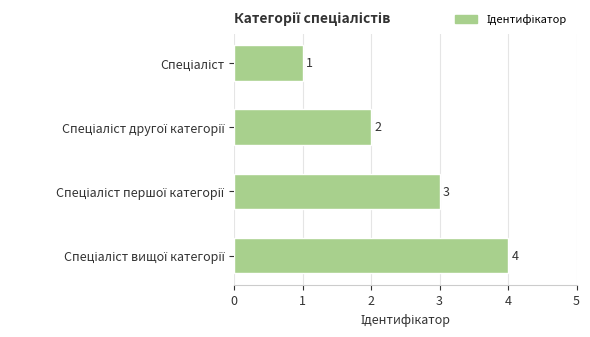

What is the value of the 4th bar from the top?

4